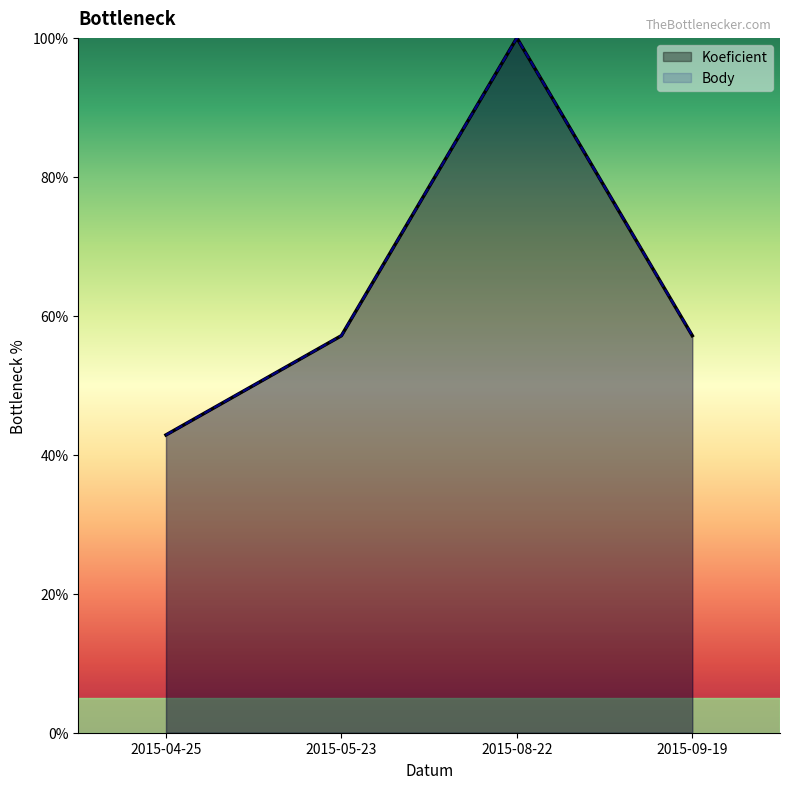

Rank the categories by Body value from highest to lowest.

2015-08-22, 2015-05-23, 2015-09-19, 2015-04-25